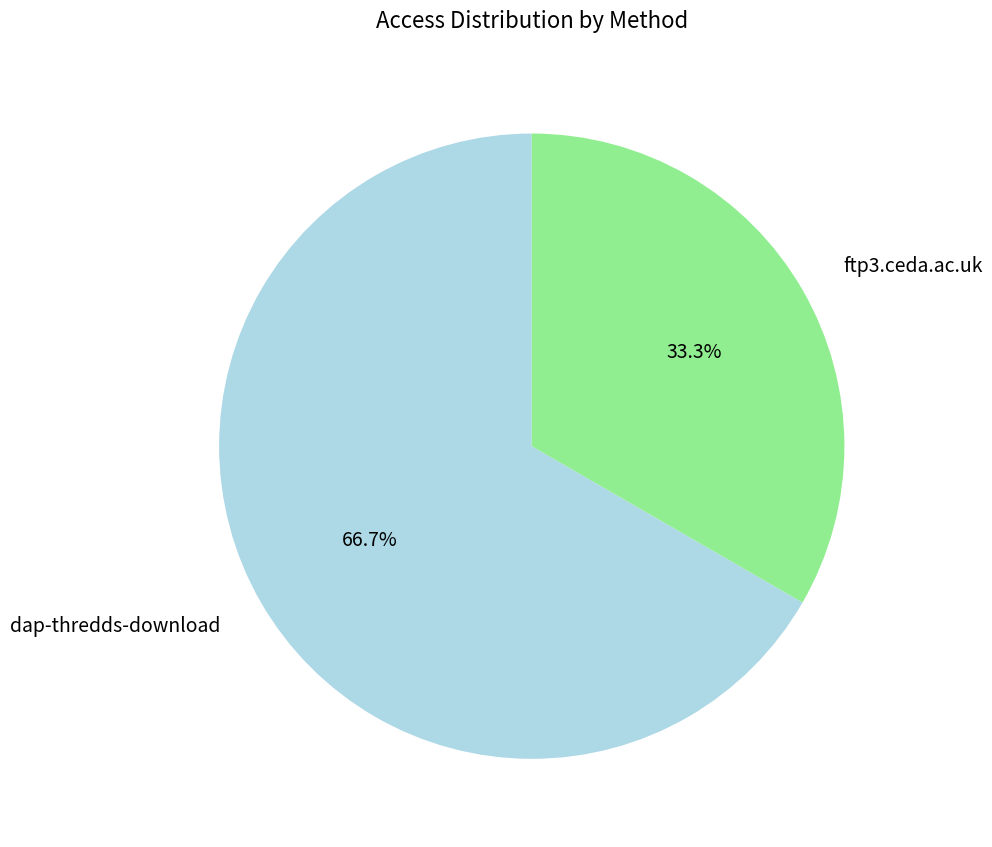

True or false: ftp3.ceda.ac.uk accounts for 19% of the total.

False